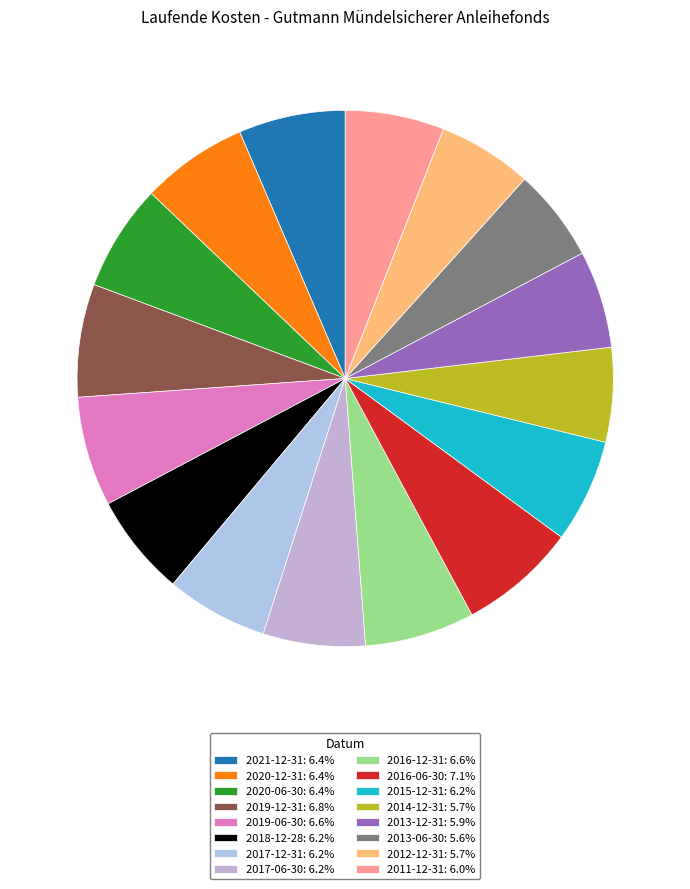

How many slices are in this pie chart?

16